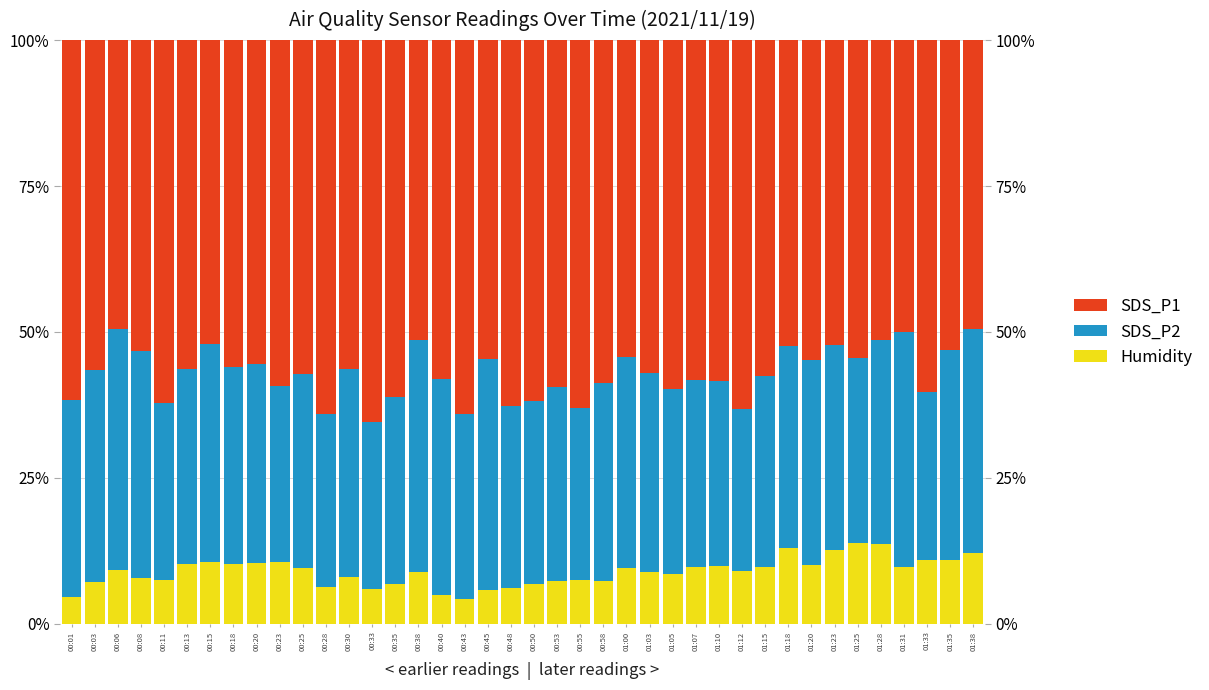

List the labels in order of SDS_P2 value, largest first.

00:06, 01:31, 00:38, 00:45, 00:08, 01:38, 00:15, 00:40, 01:00, 00:03, 01:35, 00:30, 01:23, 01:20, 01:28, 01:18, 00:20, 01:03, 00:58, 00:18, 00:01, 00:13, 00:25, 00:53, 01:15, 00:35, 01:07, 01:05, 01:25, 00:43, 01:10, 00:48, 00:50, 00:11, 00:23, 00:28, 00:55, 01:33, 00:33, 01:12